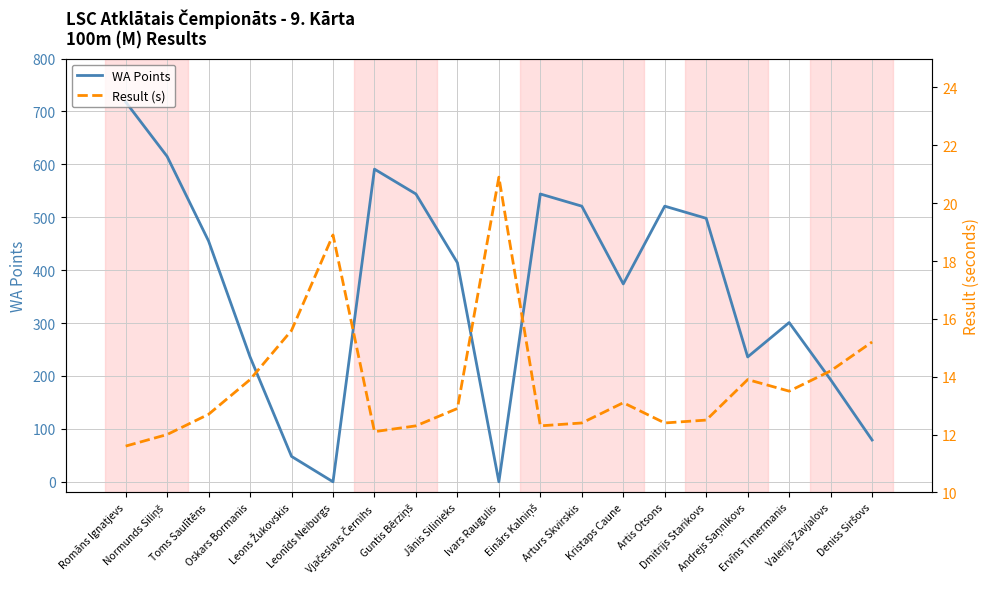

Between Oskars Bormanis and Guntis Bērziņš, which series saw the biggest shift?

WA Points